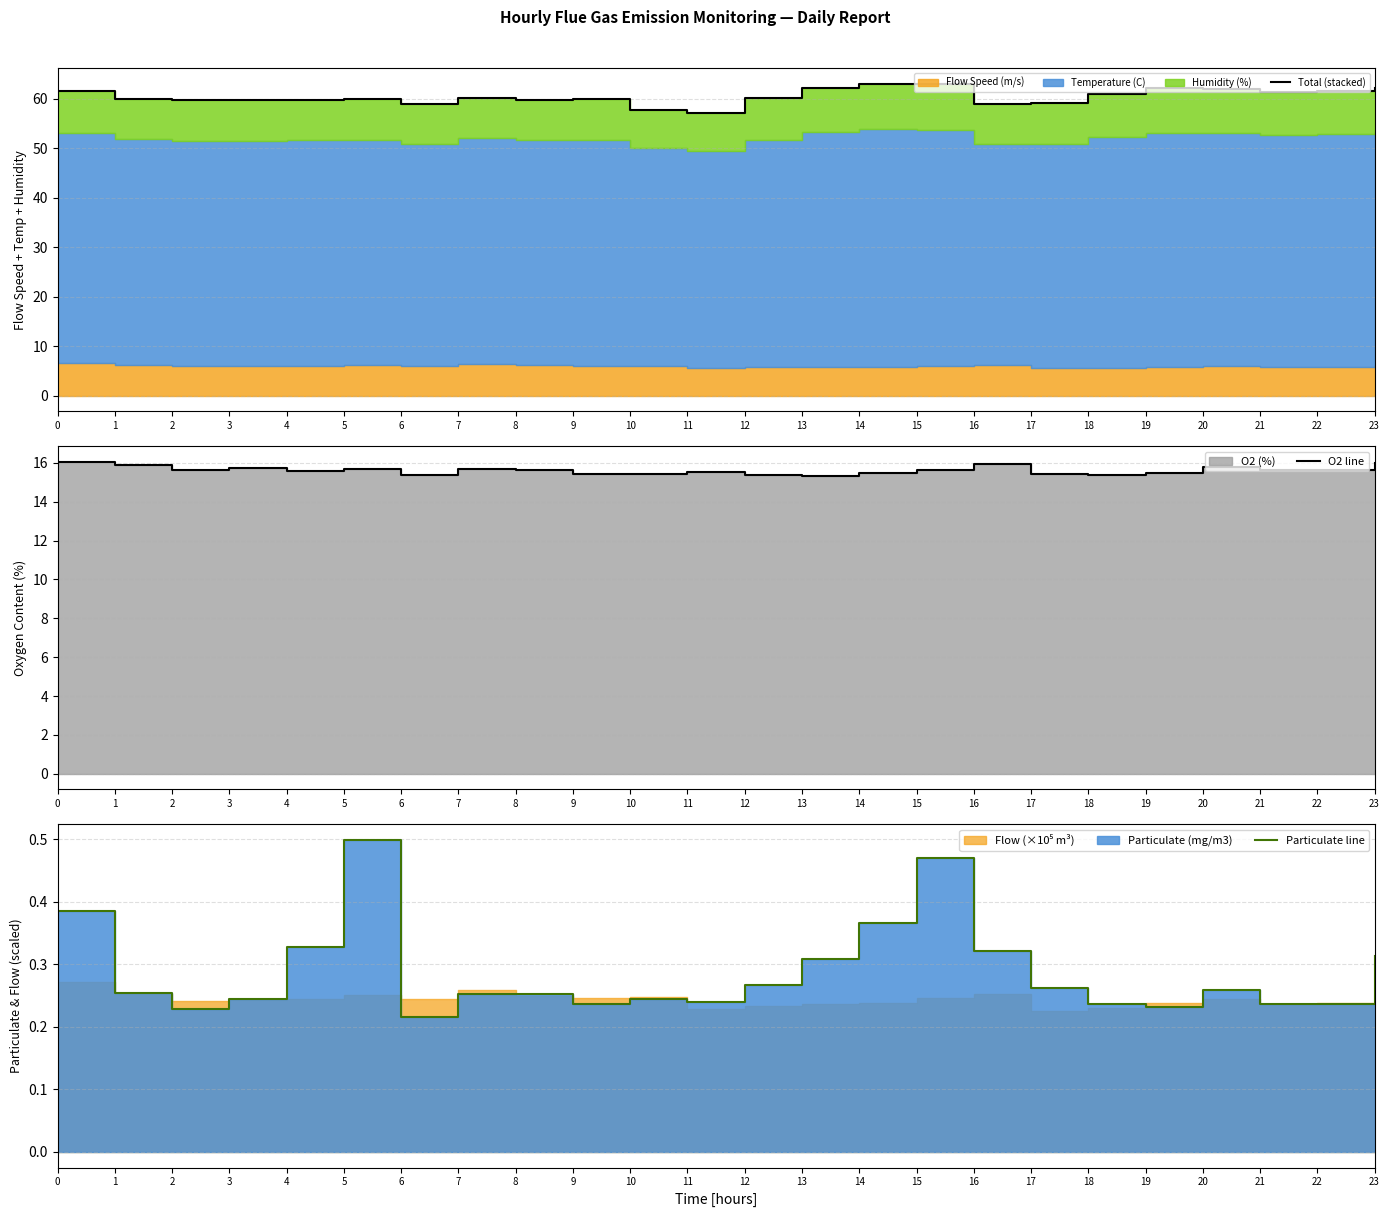

What is the difference between the maximum and second lowest values in the O2 line series?

0.7